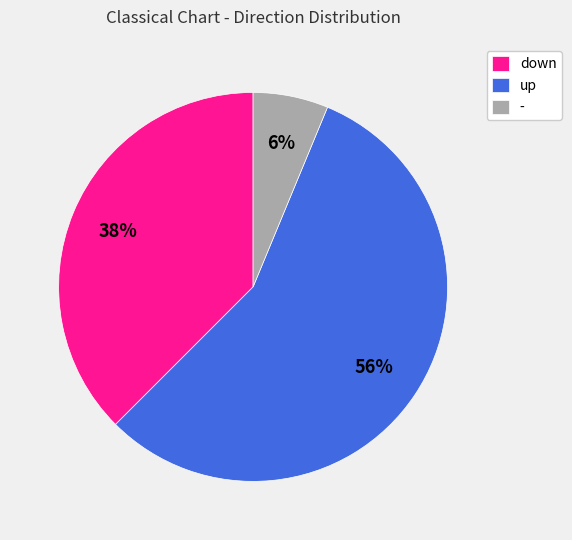

To the nearest percent, what percentage of the pie is -?

6%